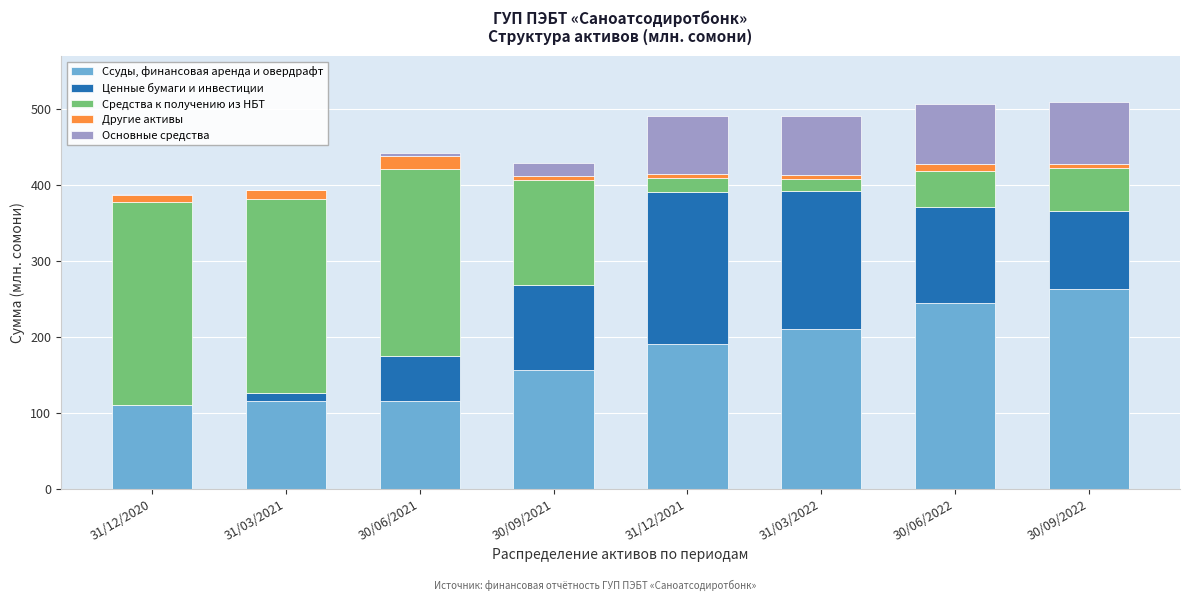

What is the sum of all Ссуды, финансовая аренда и овердрафт values?

1404.5